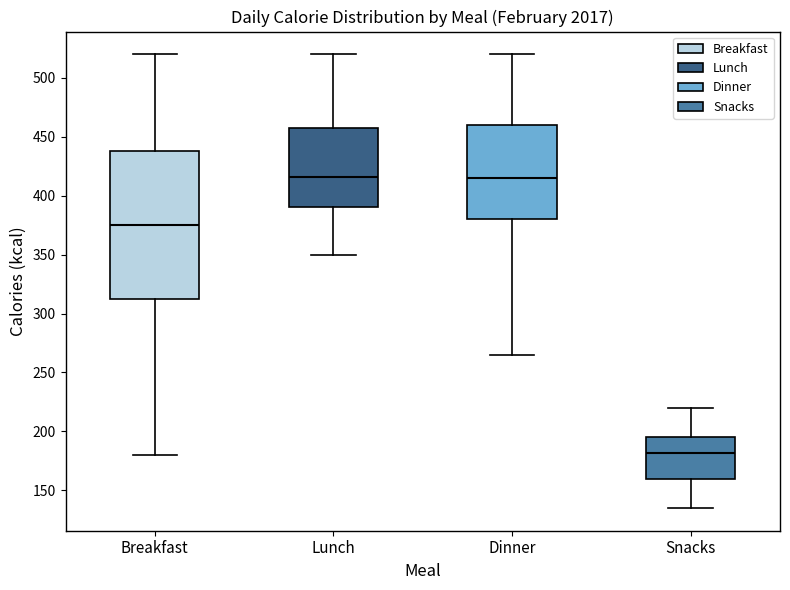

Reading left to right, transcribe this box plot: for each box, give where its median line is, the range the box spans, and where its two whiskers end, as read against the y-axis. The values are not printed on the chart, so give them approximately, as read against the axis.

Breakfast: median 375, box 315 to 440, whiskers 180 to 520
Lunch: median 415, box 390 to 460, whiskers 350 to 520
Dinner: median 415, box 380 to 460, whiskers 265 to 520
Snacks: median 180, box 160 to 195, whiskers 135 to 220